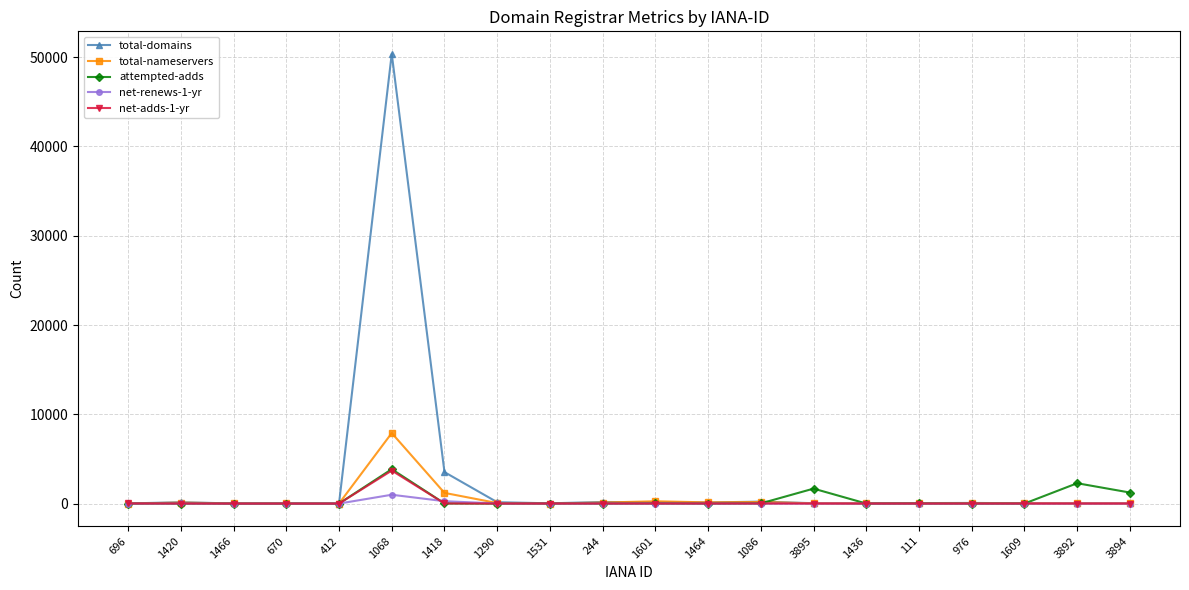

Is the value of attempted-adds at 1068 greater than the value of total-domains at 1068?

No